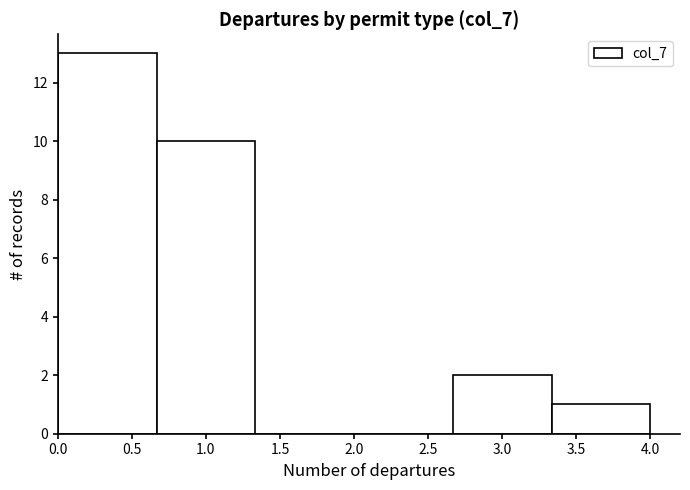

Which range on the x-axis has the tallest bar?

0.00 to 0.65